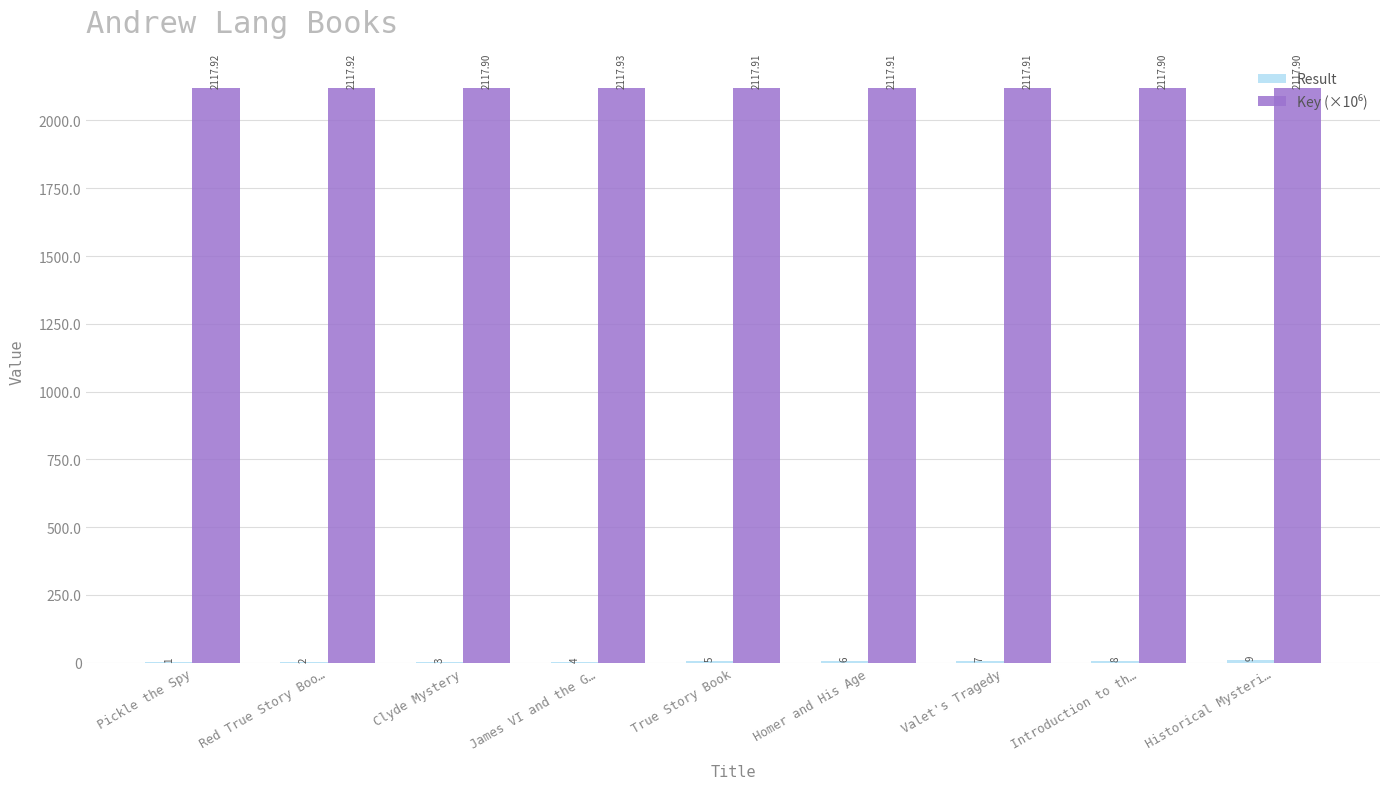

Which category has the highest value across all series?

James VI and the G…